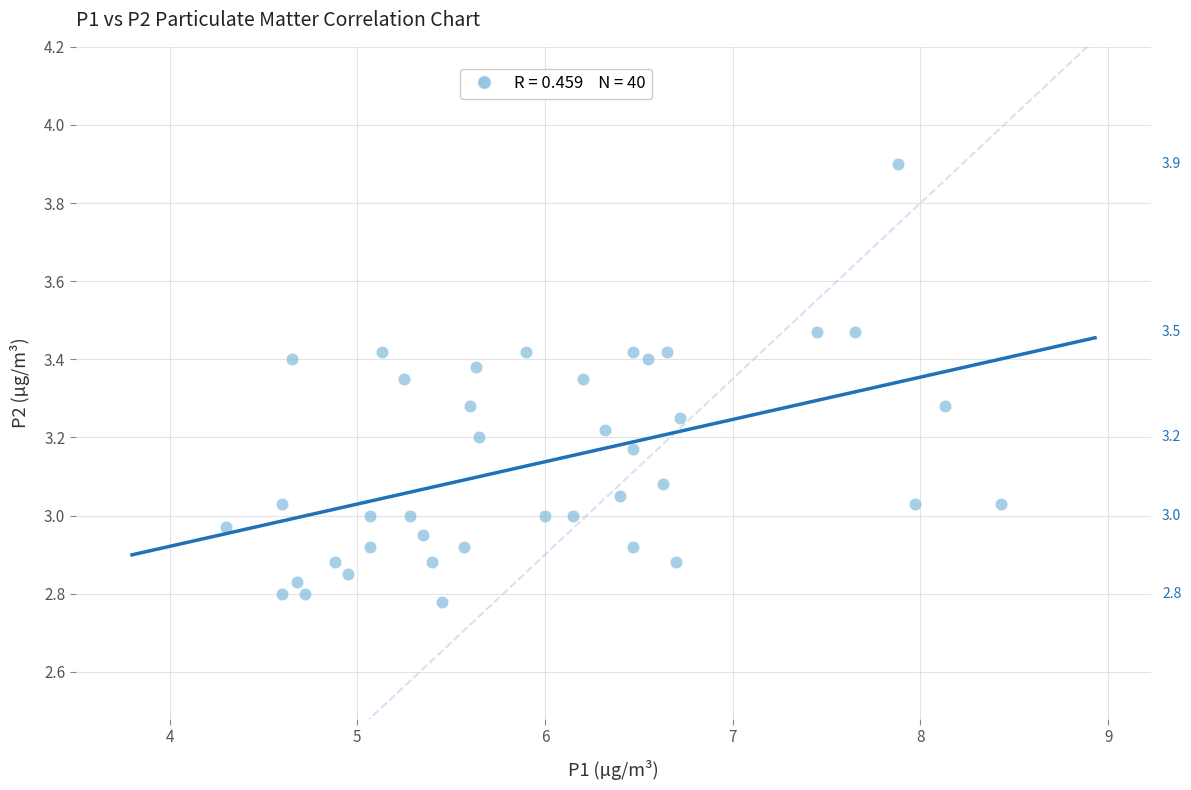

What is the range of Y values (max minus min)?

1.1